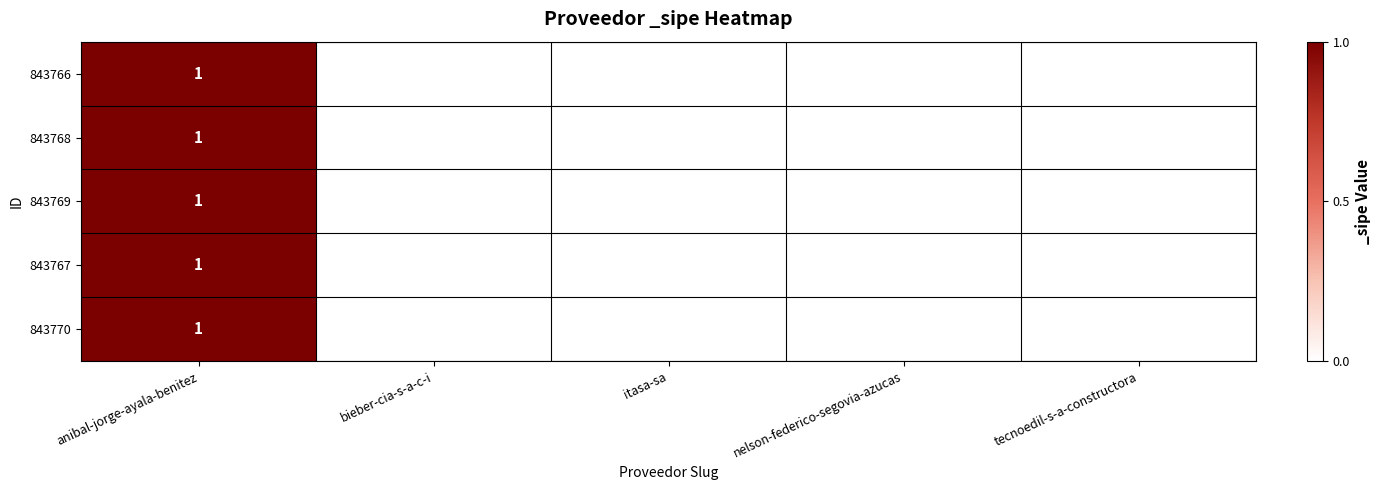

True or false: 843766 has a value of 0 at anibal-jorge-ayala-benitez.

False